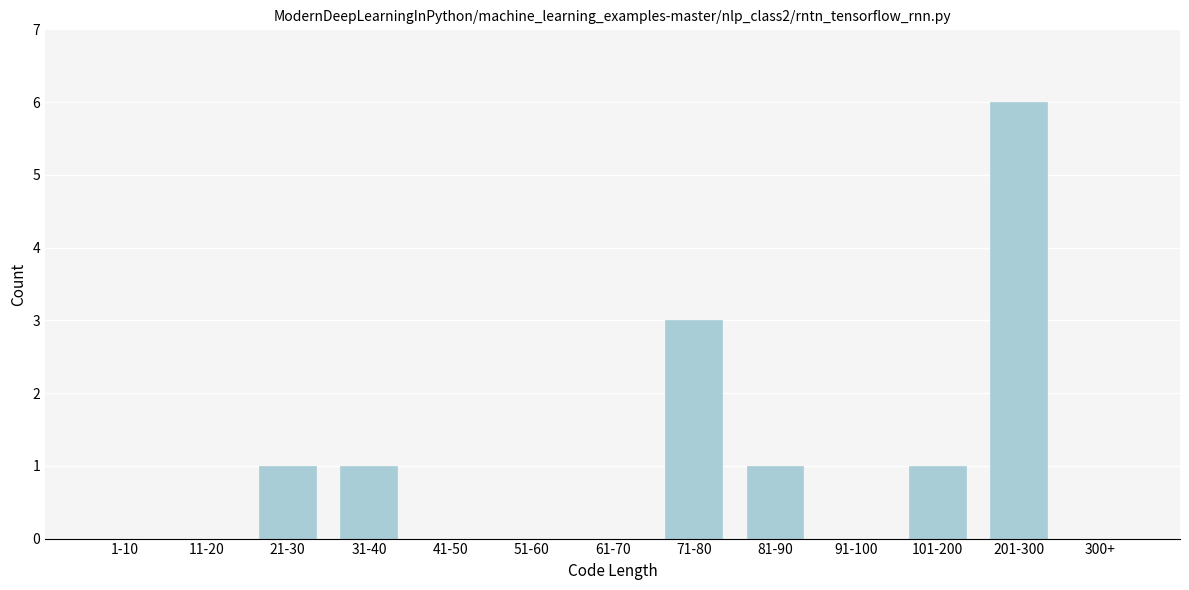

Reading left to right, list all the values displayed in this chart.

1-10=0	11-20=0	21-30=1	31-40=1	41-50=0	51-60=0	61-70=0	71-80=3	81-90=1	91-100=0	101-200=1	201-300=6	300+=0